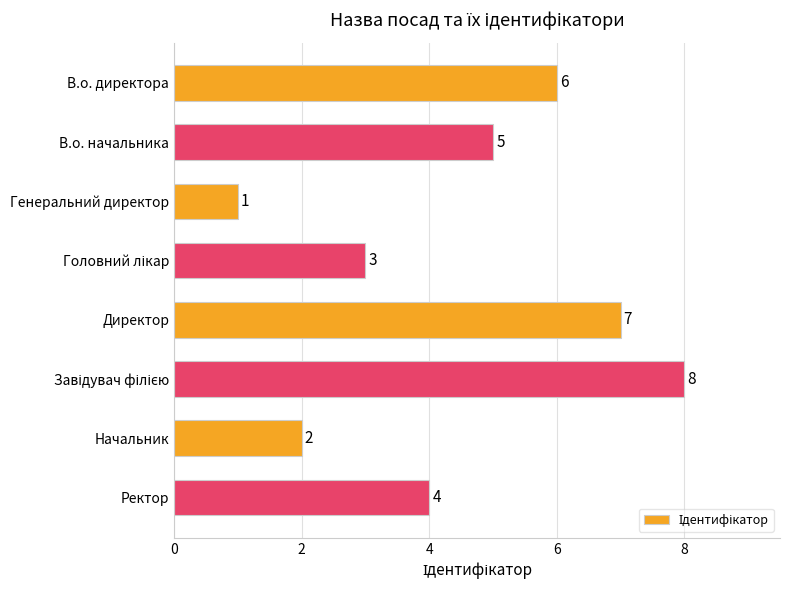

What is the difference between the maximum and minimum values?

7